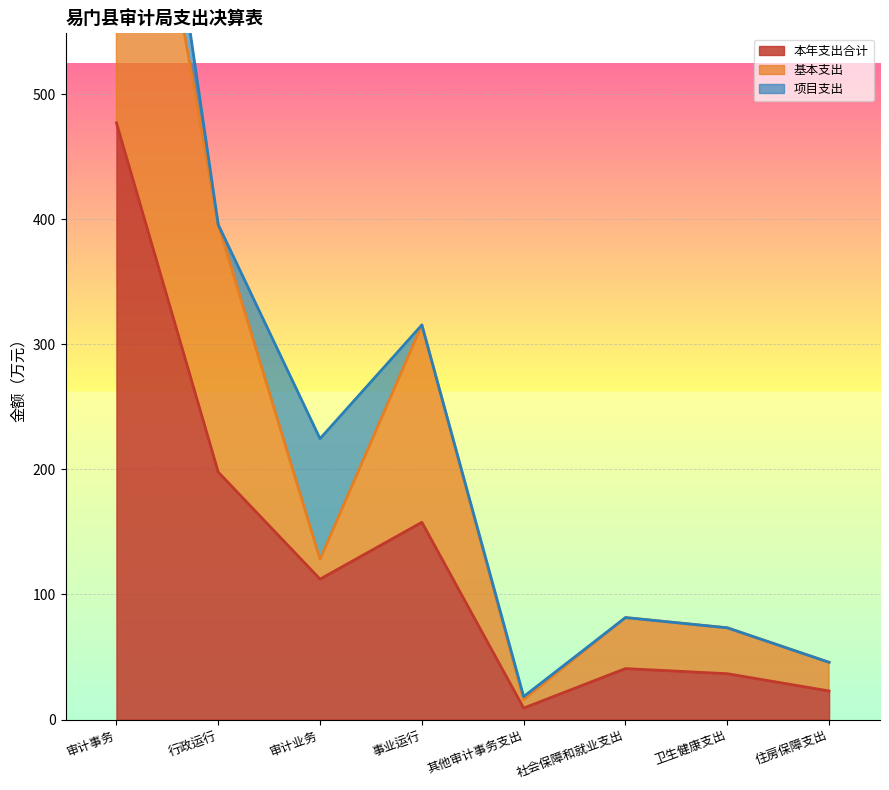

Between 其他审计事务支出 and 住房保障支出, which series saw the biggest shift?

基本支出